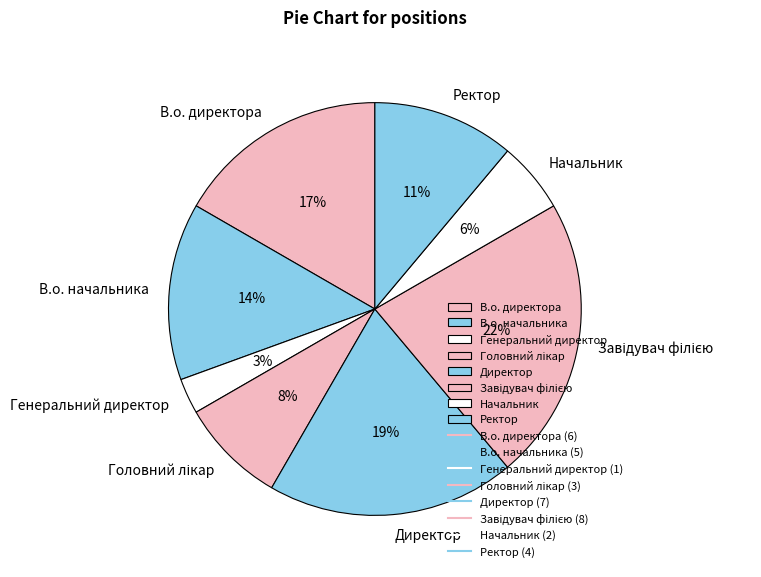

Which category has the smallest portion of the pie?

Генеральний директор